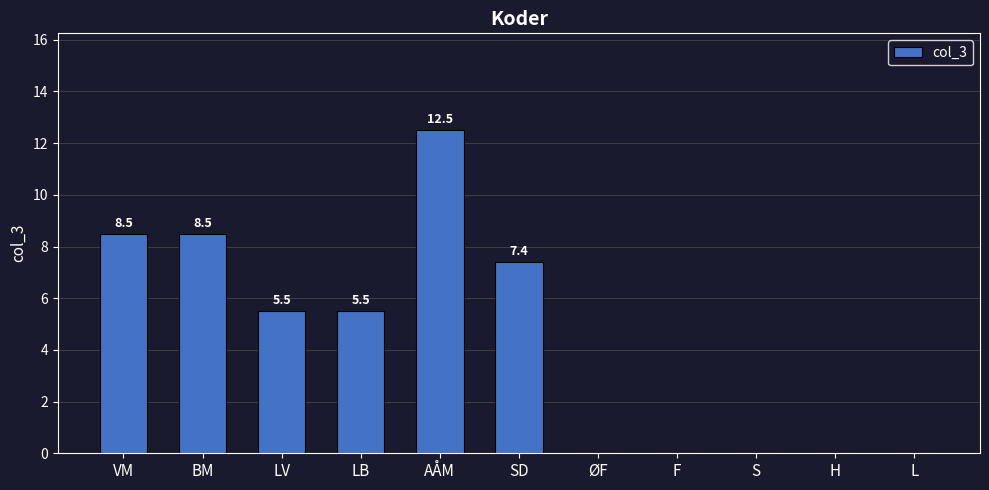

What value does the data have at VM?

8.5